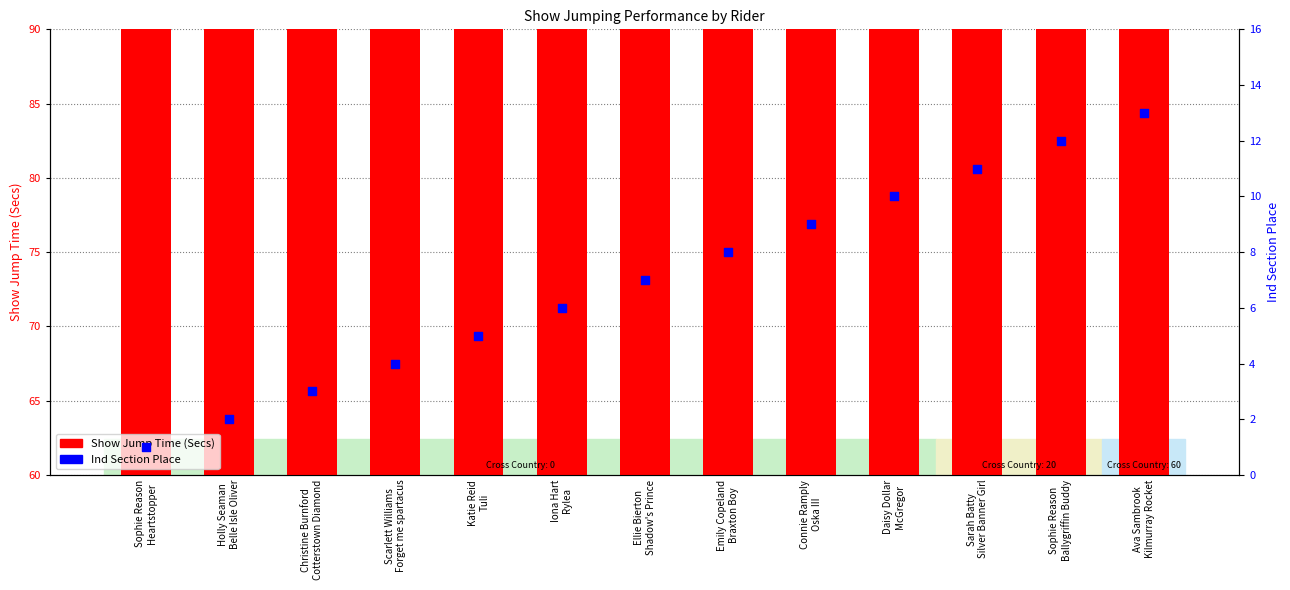

Which series contains the lowest Y value?

Ind Section Place